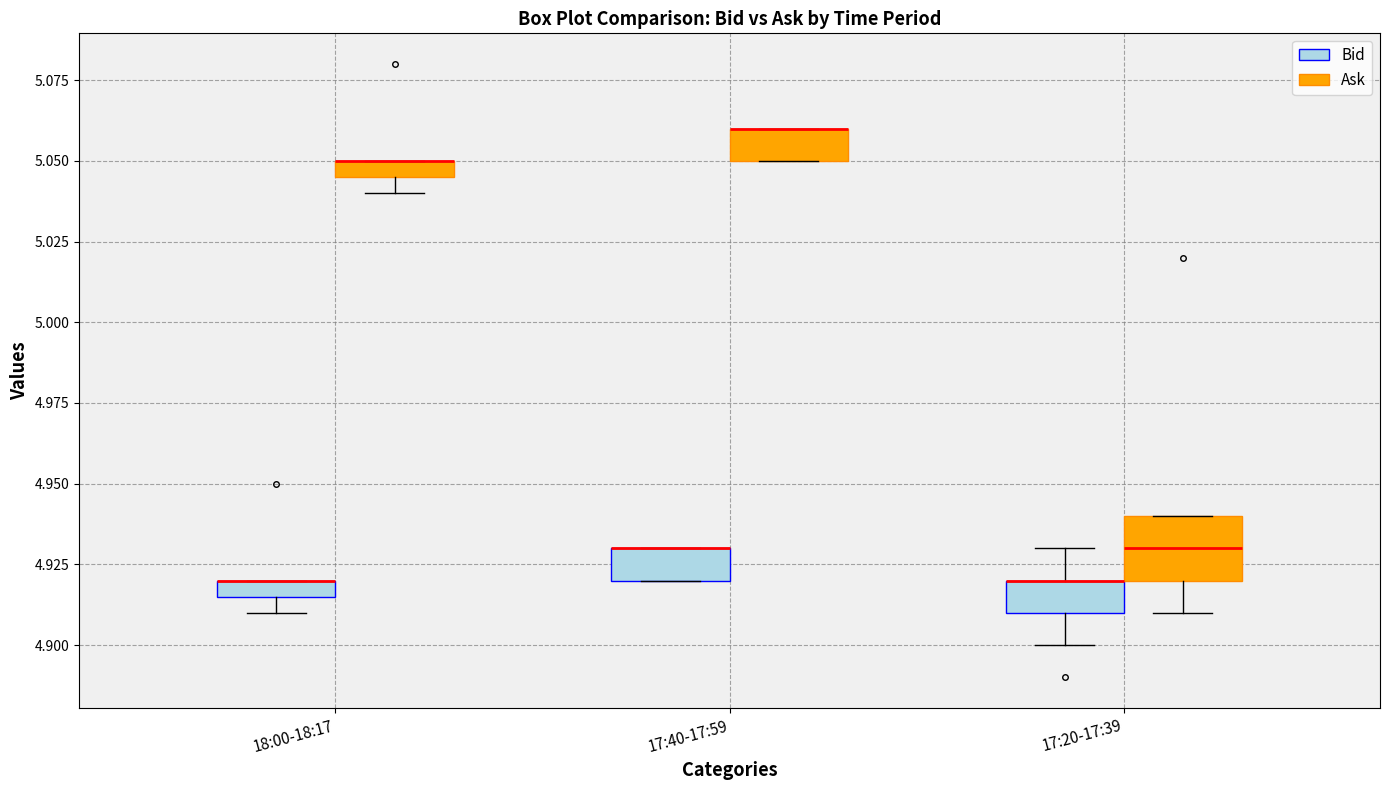

Comparing the boxes themselves (not the whiskers), which one is the tallest?

17:20-17:39 (Ask)